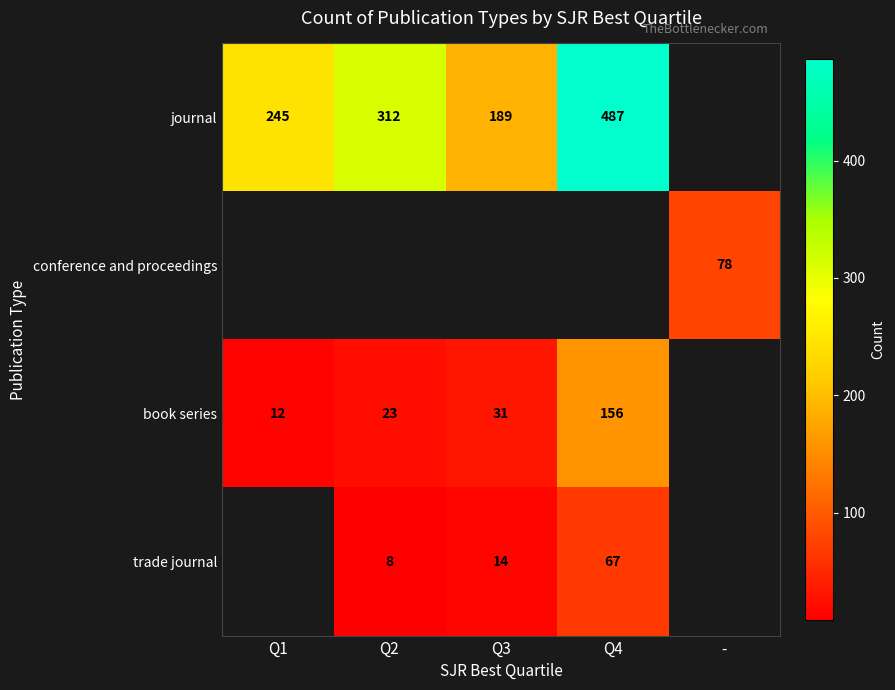

The value of trade journal at Q2 is 3.5. True or false?

False